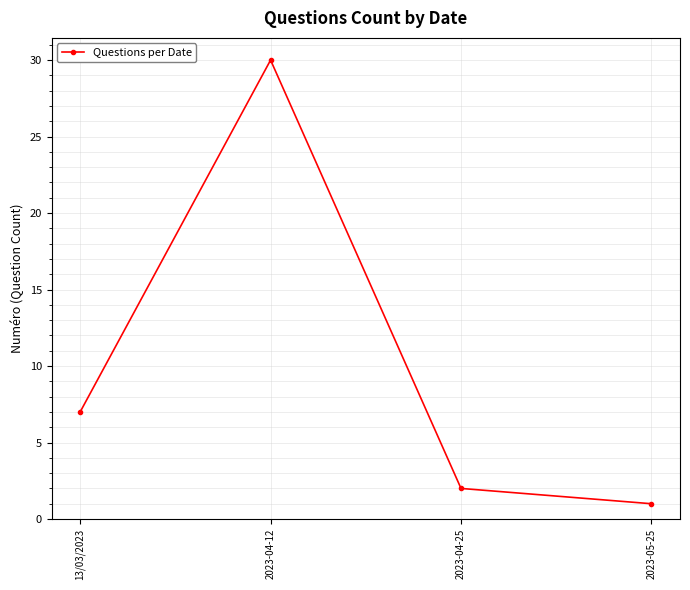

Does the chart display data point markers on the line(s)?

Yes